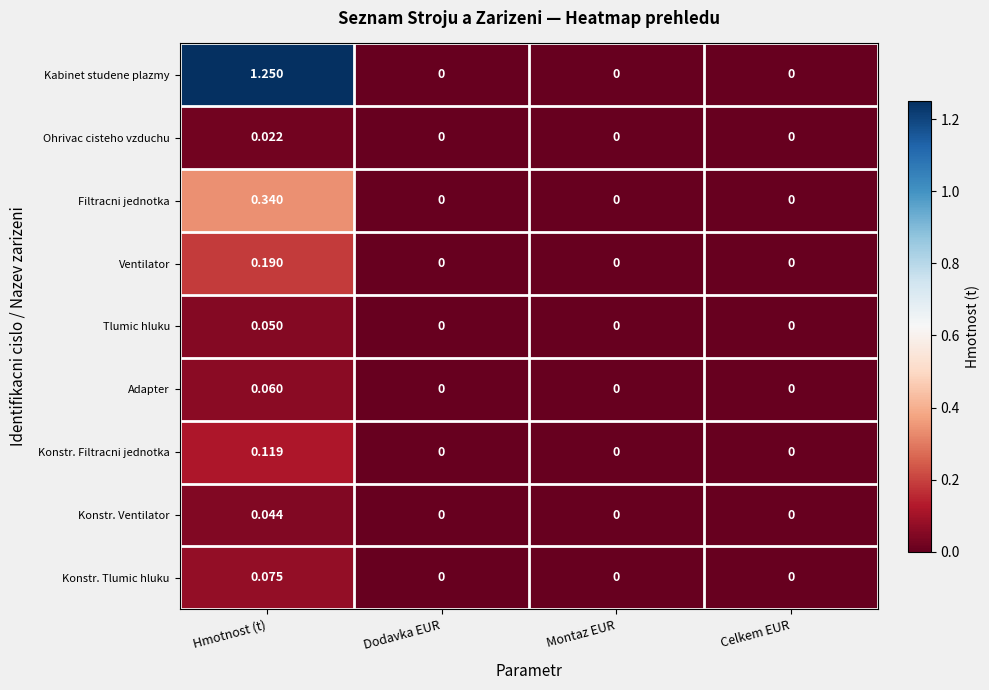

At which category is the sum across all series the highest?

Hmotnost (t)